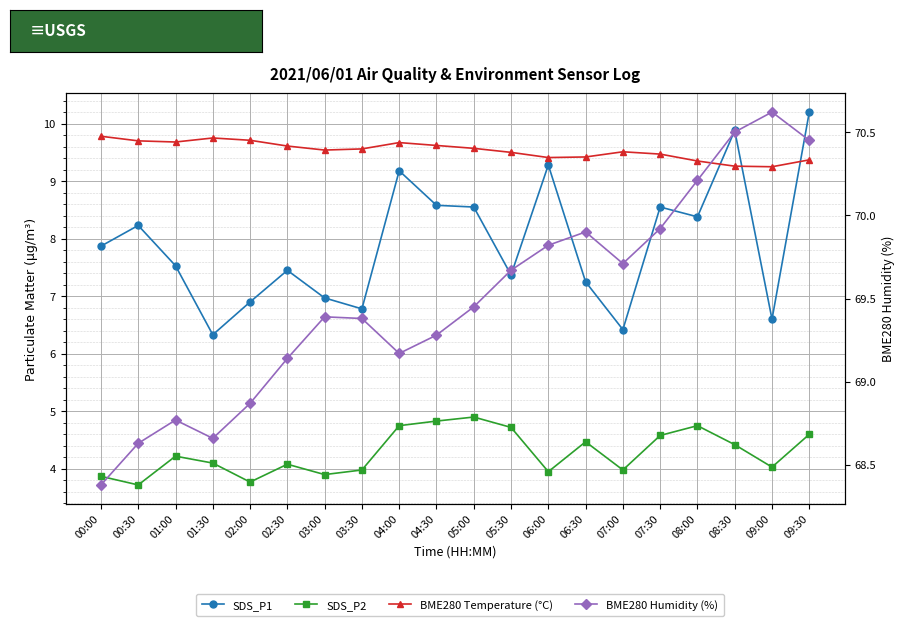

What is the approximate value of SDS_P1 at 04:00?

9.2